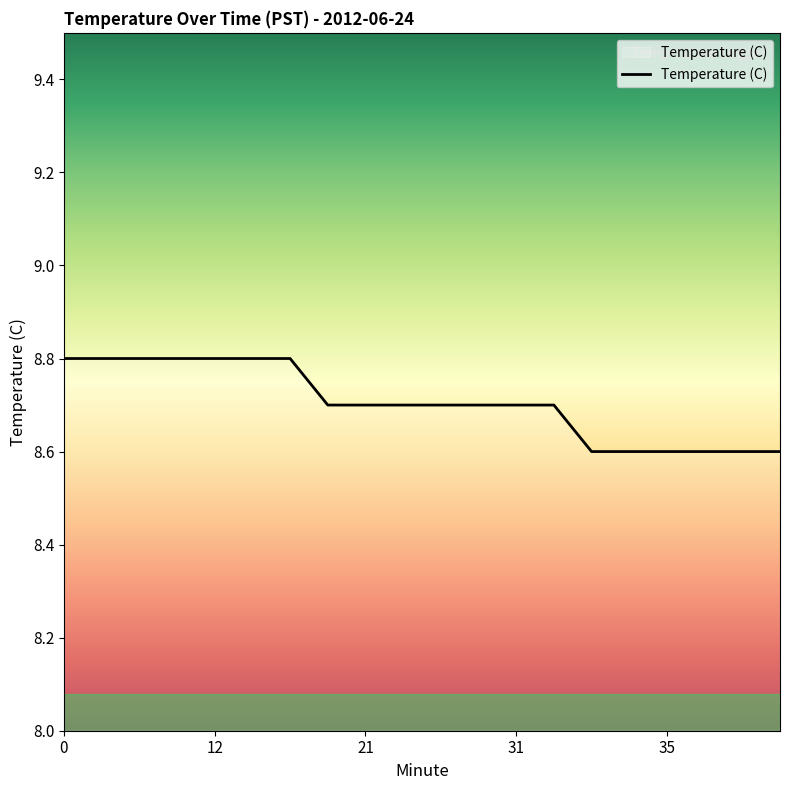

What is the minimum value shown in the chart?

8.6